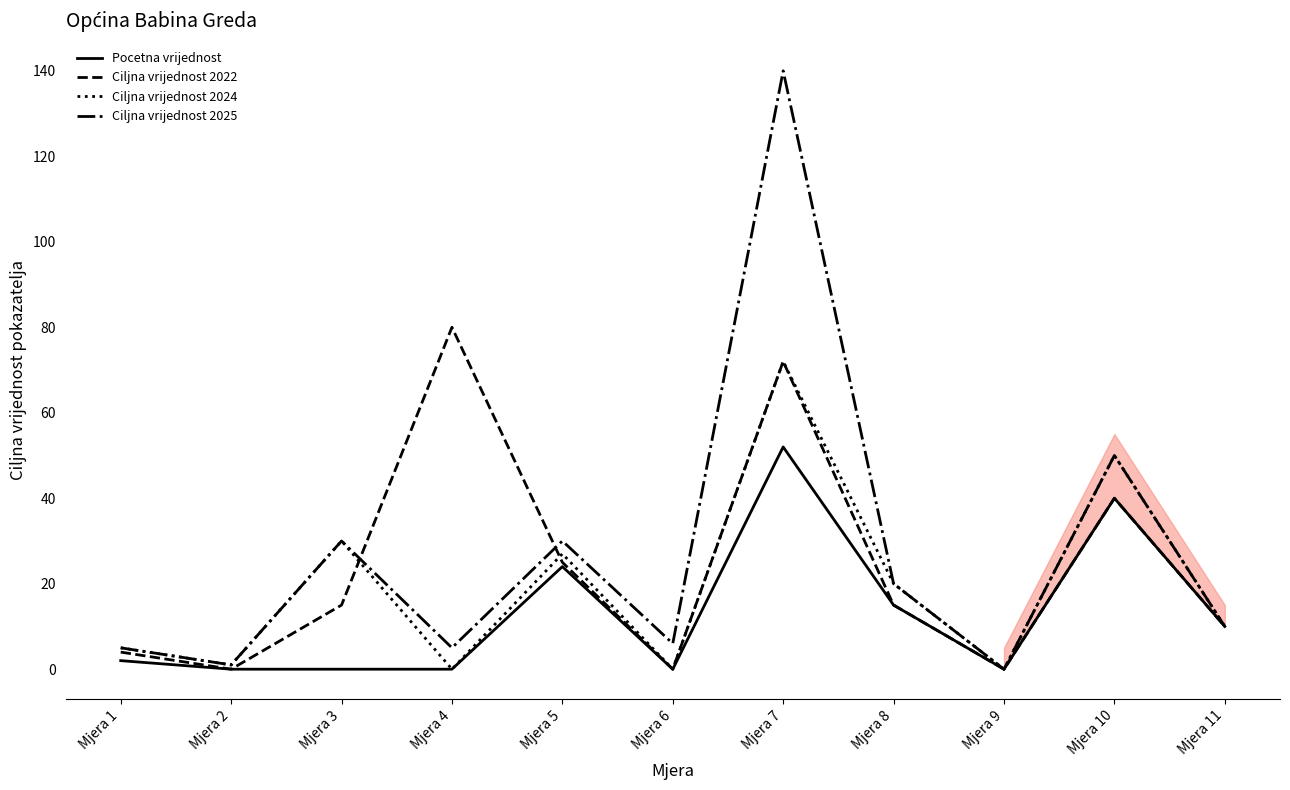

Reading left to right, transcribe all the data shown in this chart.

Pocetna vrijednost: Mjera 1=2	Mjera 2=0	Mjera 3=0	Mjera 4=0	Mjera 5=24	Mjera 6=0	Mjera 7=52	Mjera 8=15	Mjera 9=0	Mjera 10=40	Mjera 11=10
Ciljna vrijednost 2022: Mjera 1=4	Mjera 2=0	Mjera 3=15	Mjera 4=80	Mjera 5=25	Mjera 6=0	Mjera 7=72	Mjera 8=15	Mjera 9=0	Mjera 10=40	Mjera 11=10
Ciljna vrijednost 2024: Mjera 1=5	Mjera 2=1	Mjera 3=30	Mjera 4=0	Mjera 5=27	Mjera 6=0	Mjera 7=72	Mjera 8=20	Mjera 9=0	Mjera 10=50	Mjera 11=10
Ciljna vrijednost 2025: Mjera 1=5	Mjera 2=1	Mjera 3=30	Mjera 4=5	Mjera 5=30	Mjera 6=6	Mjera 7=140	Mjera 8=20	Mjera 9=0	Mjera 10=50	Mjera 11=10